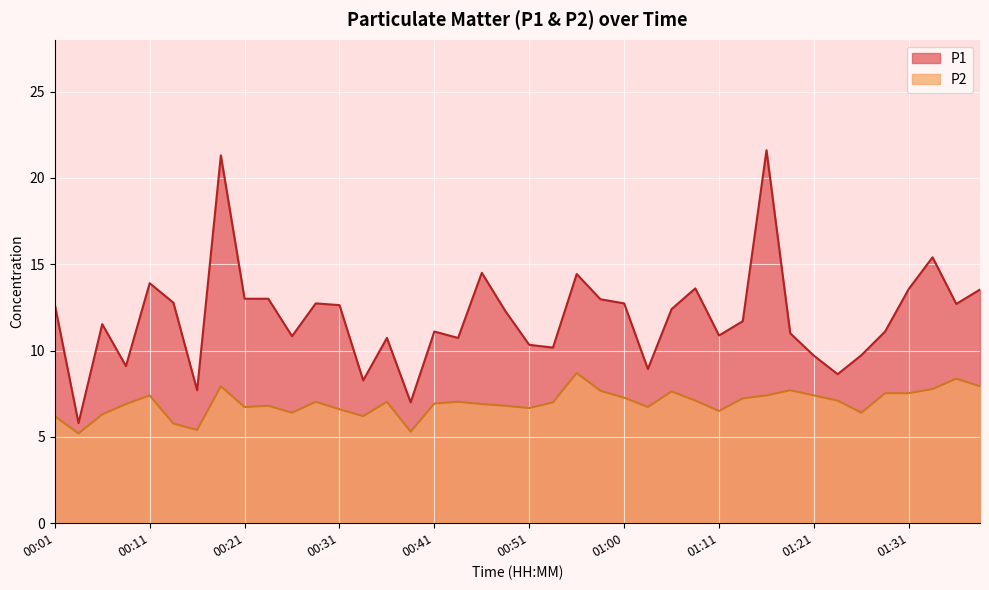

Between 00:28 and 01:11, which is larger?

00:28